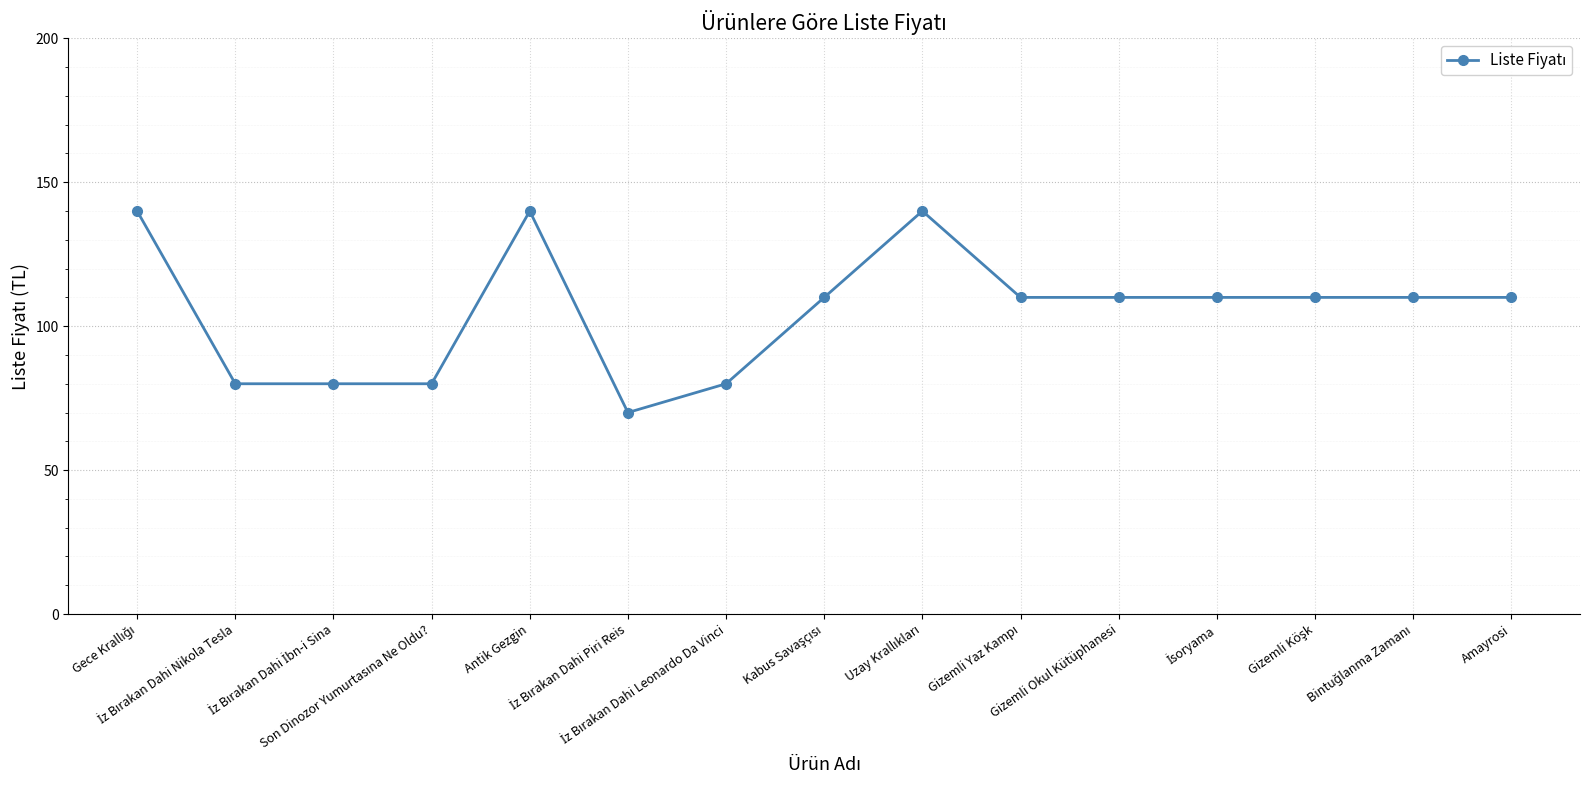

What is the difference between the second highest and second lowest values?

60